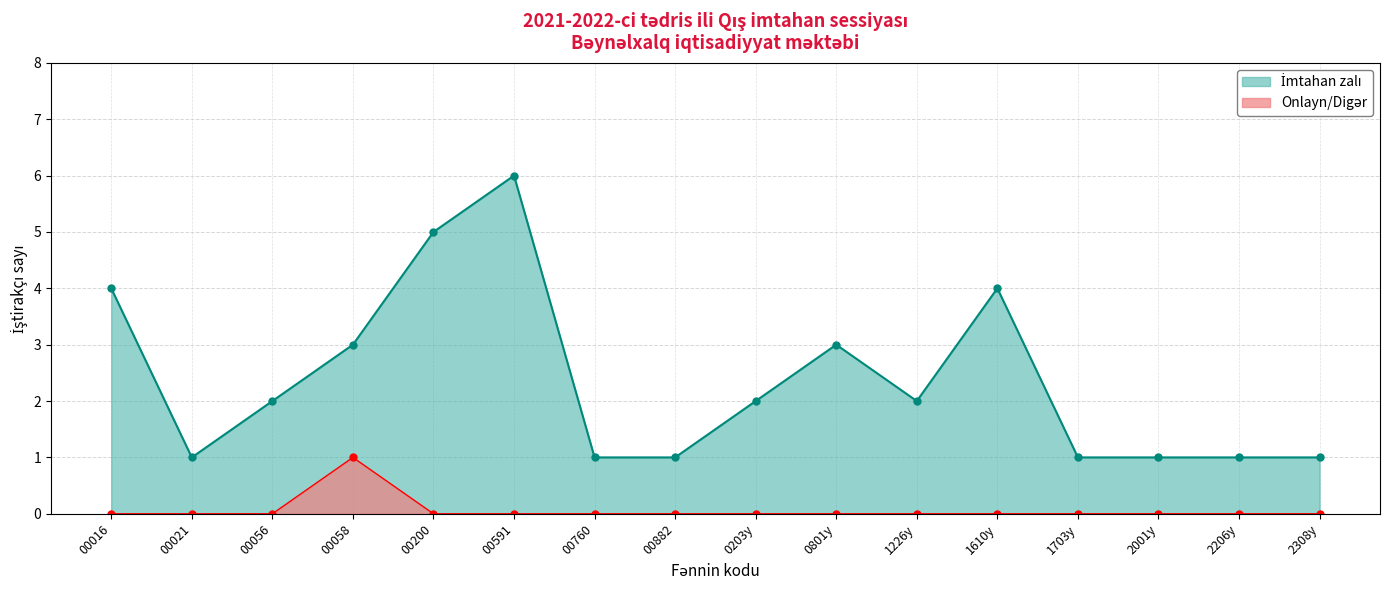

How many interior local valleys (lower than both neighbors) does the data have?

2